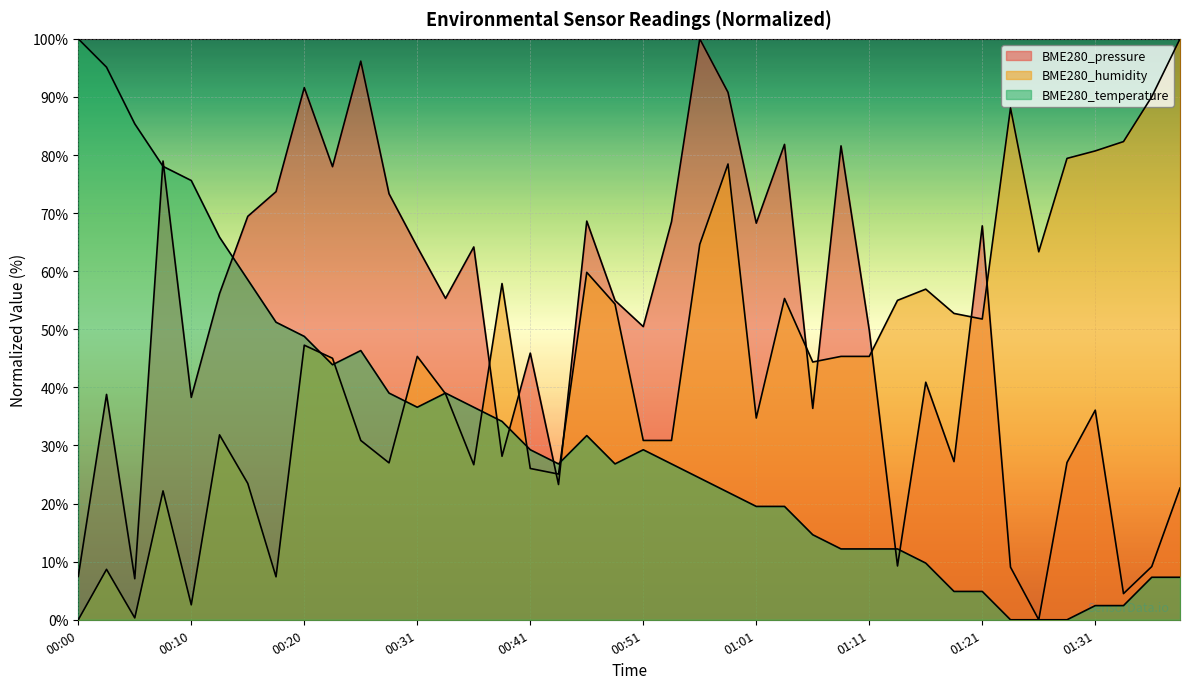

List the series in order of their overall mean, highest first.

BME280_pressure, BME280_humidity, BME280_temperature